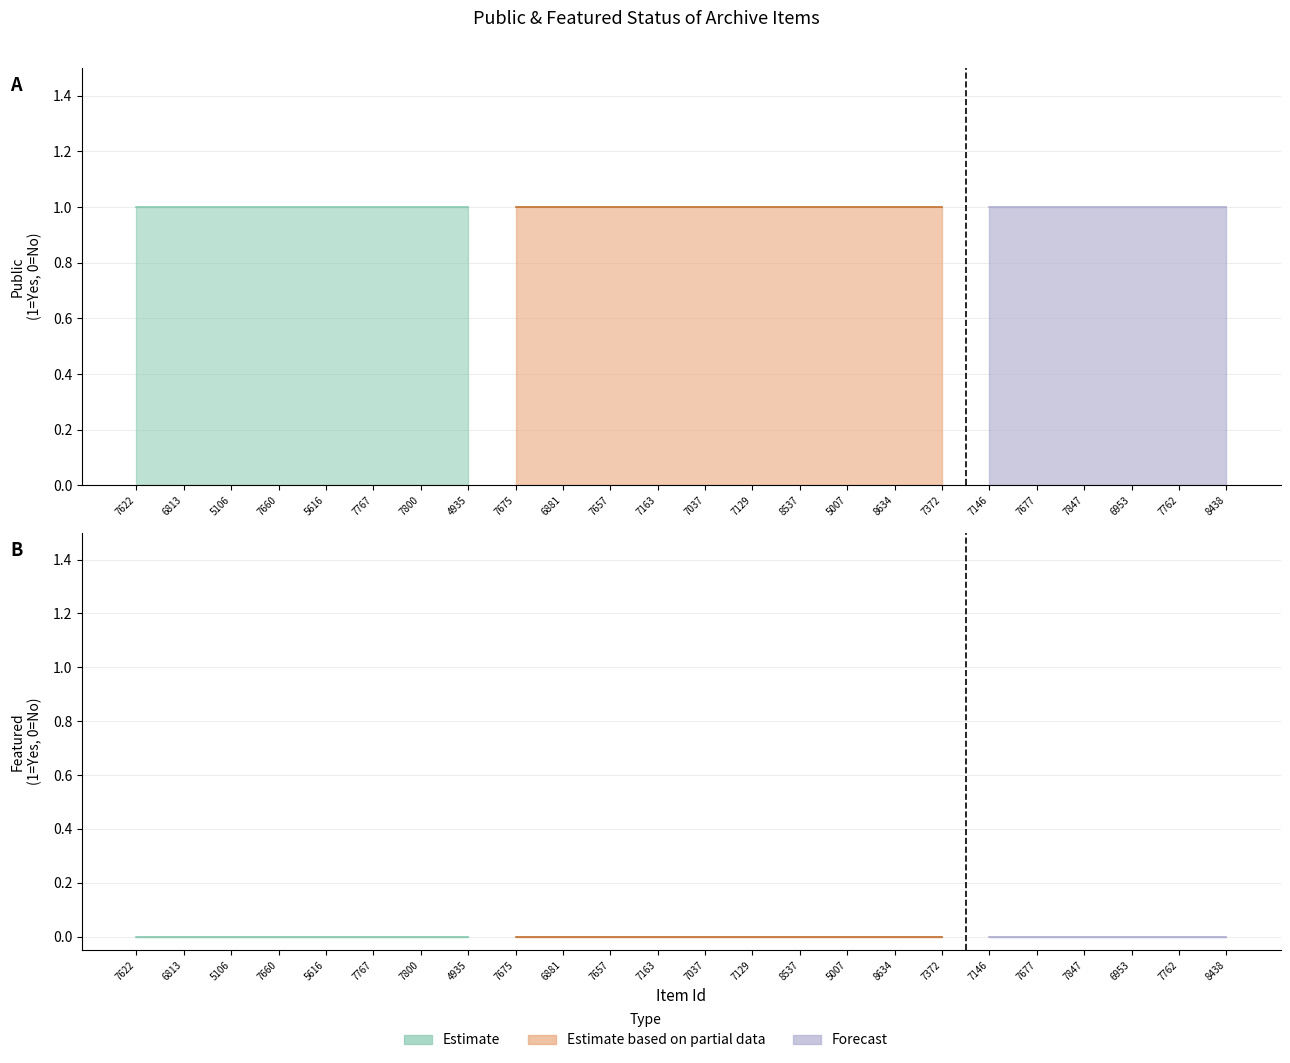

True or false: featured and public intersect in this chart.

False